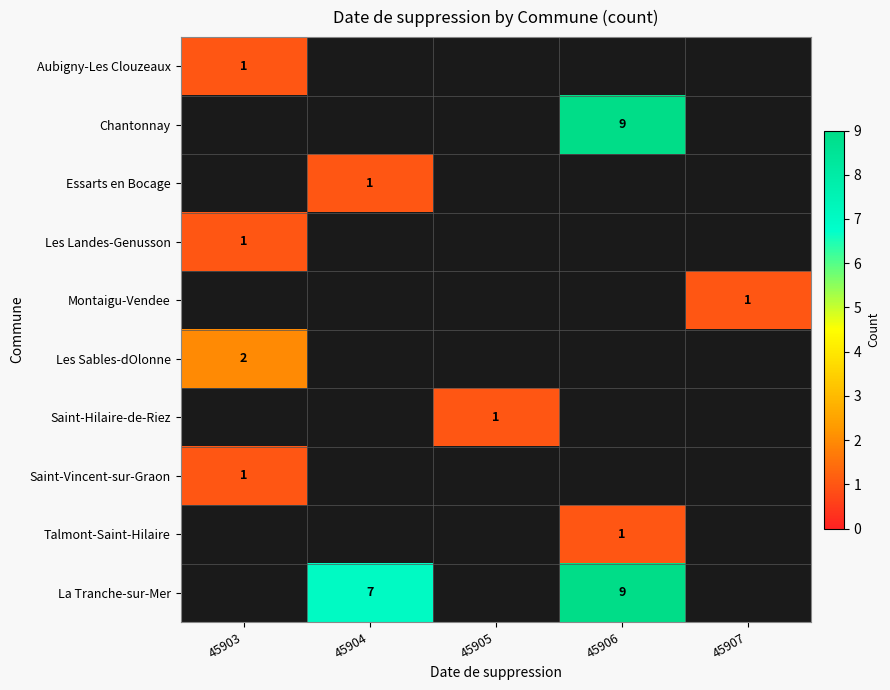

The Saint-Vincent-sur-Graon series shows 1 at 45903. True or false?

True